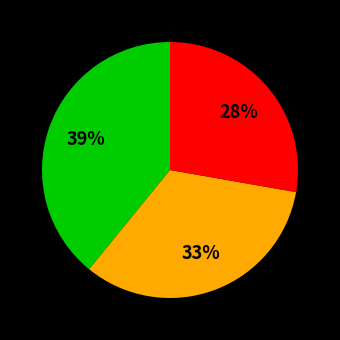

To the nearest percent, what is the average slice percentage?

33%